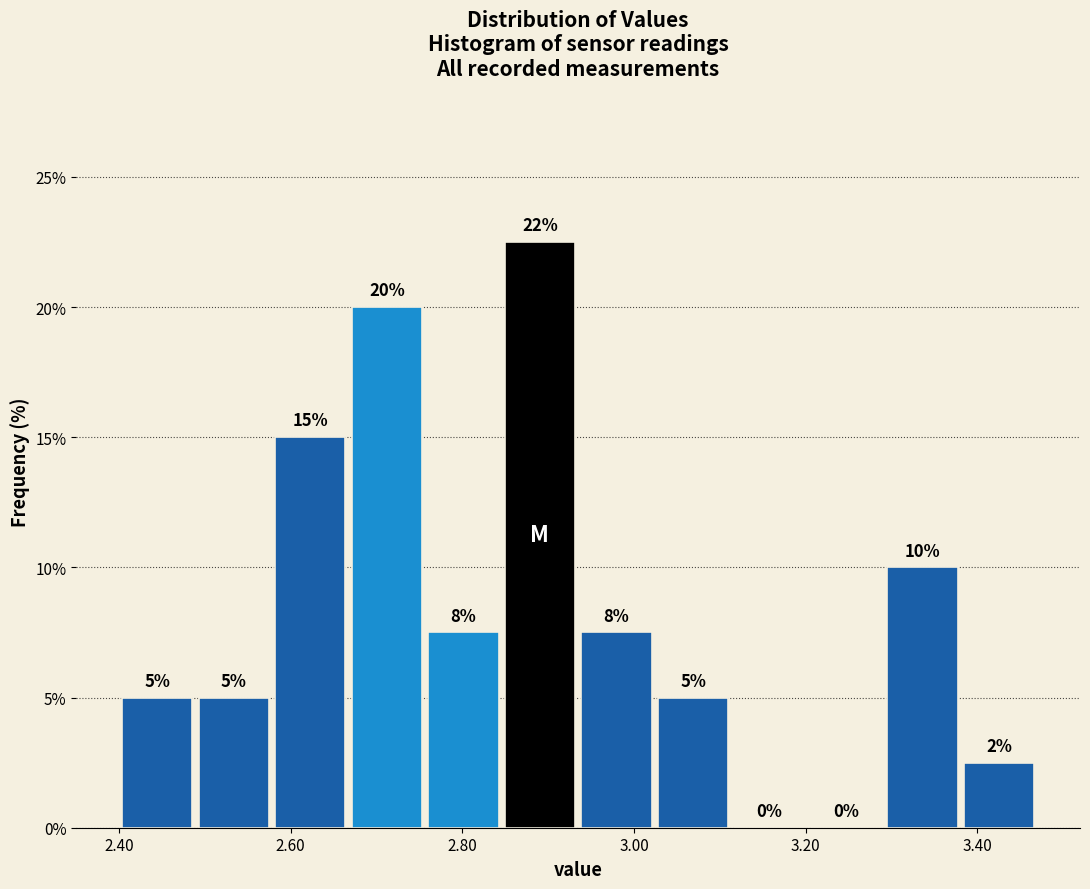

Which range on the x-axis has the tallest bar?

2.84 to 2.94